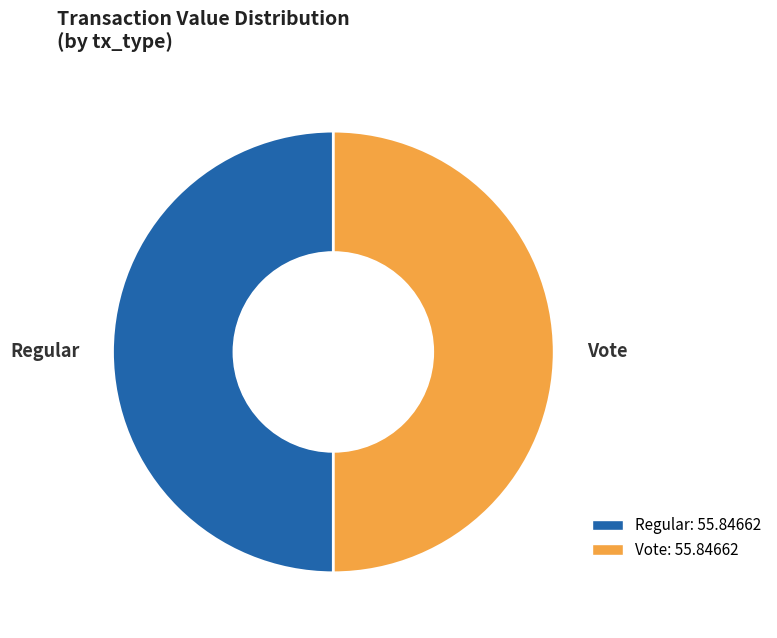

Is the sum of Vote and Regular greater than half?

Yes